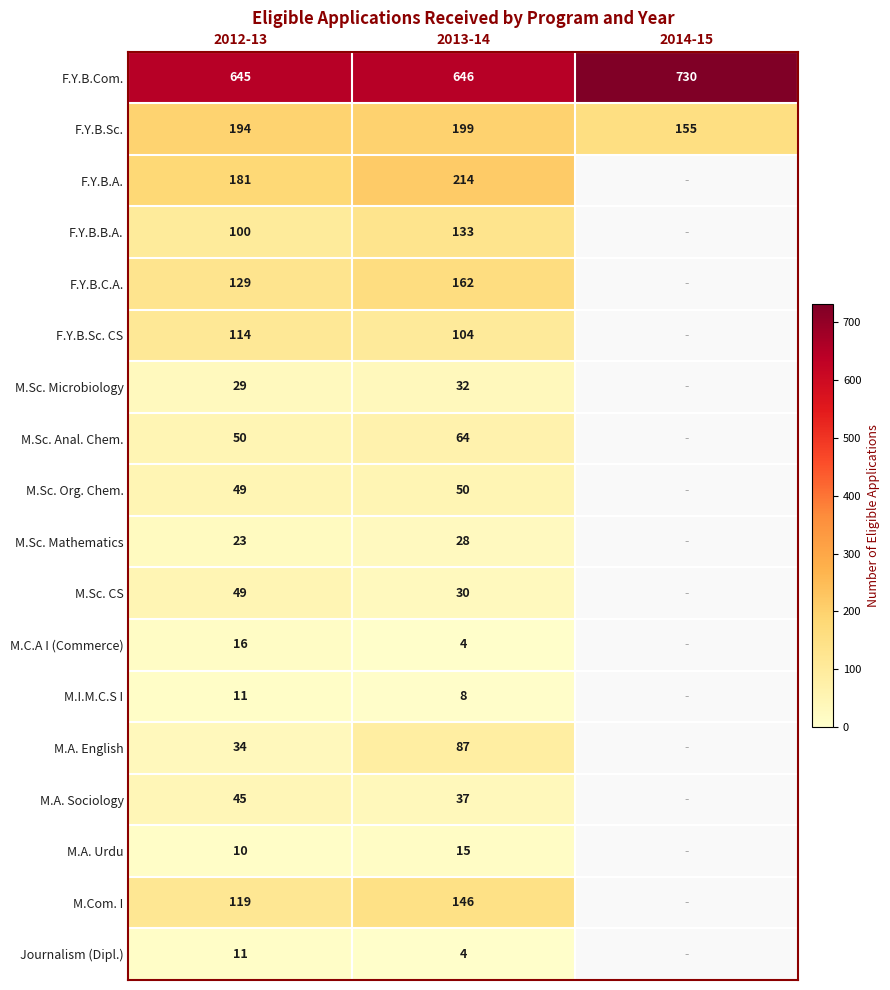

Which series changed the most between 2012-13 and 2013-14?

M.A. English